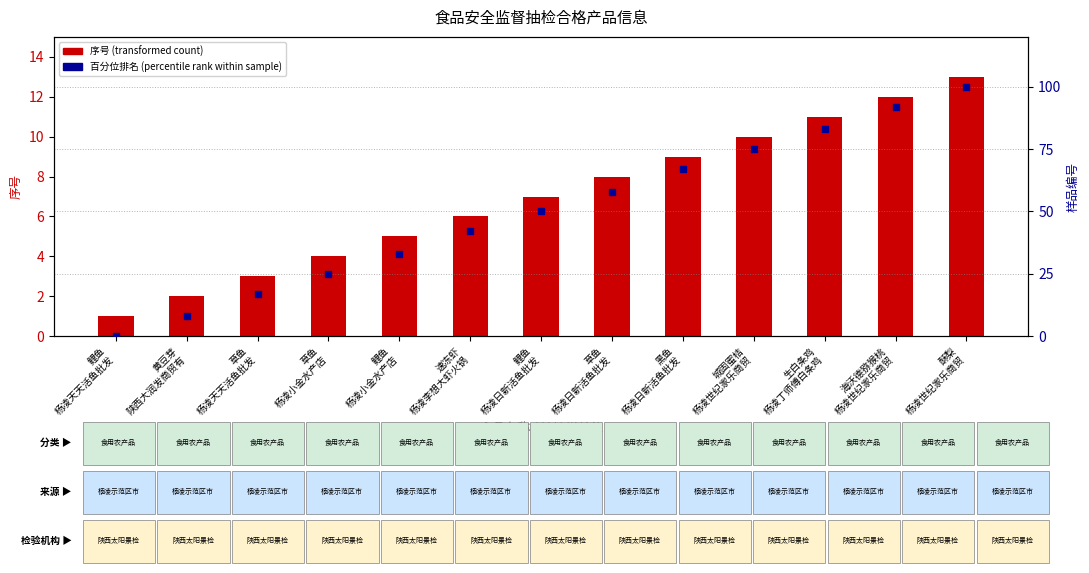

At which category is the sum across all series the highest?

酥梨
杨凌世纪家乐商贸